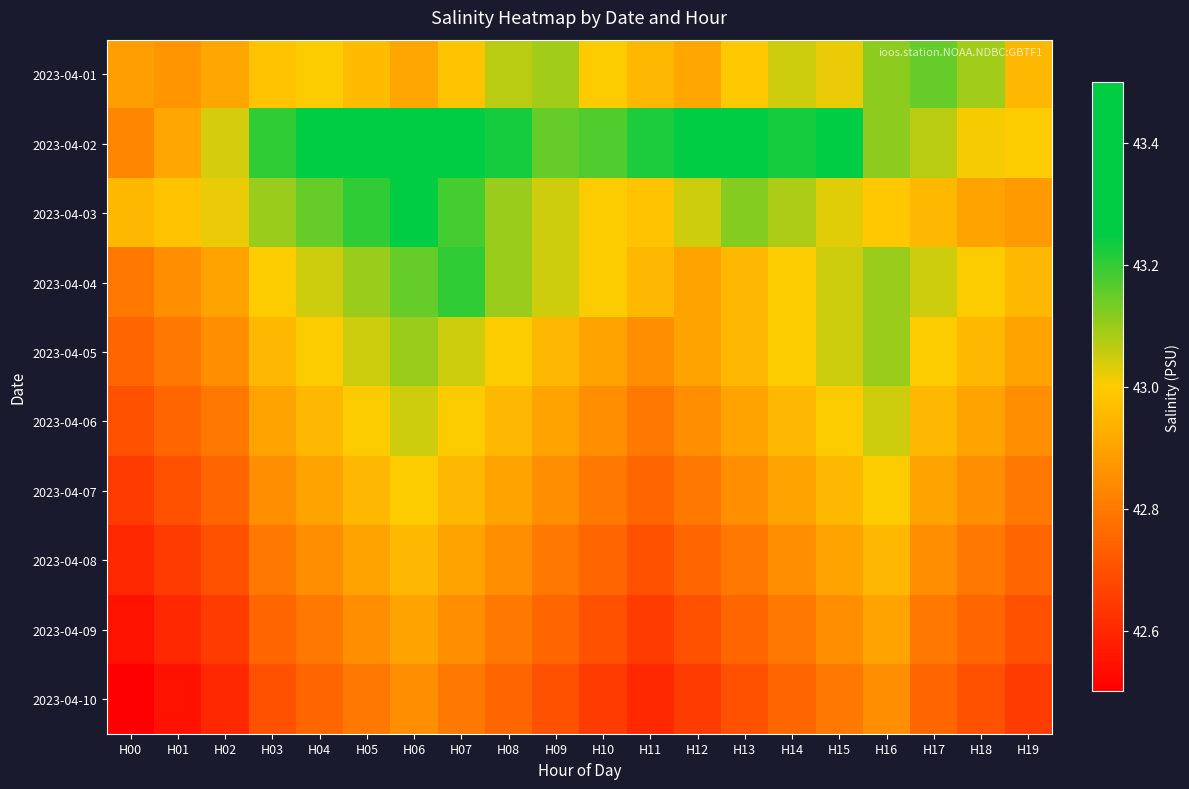

Reading left to right, list all the values displayed in this chart.

2023-04-01: H00=42.9	H01=42.9	H02=42.9	H03=43.0	H04=43.0	H05=43.0	H06=42.9	H07=43.0	H08=43.1	H09=43.1	H10=43.0	H11=43.0	H12=42.9	H13=43.0	H14=43.0	H15=43.0	H16=43.1	H17=43.1	H18=43.1	H19=43.0
2023-04-02: H00=42.8	H01=42.9	H02=43.0	H03=43.2	H04=43.3	H05=43.4	H06=43.4	H07=43.4	H08=43.2	H09=43.1	H10=43.2	H11=43.2	H12=43.3	H13=43.3	H14=43.2	H15=43.2	H16=43.1	H17=43.1	H18=43.0	H19=43.0
2023-04-03: H00=43.0	H01=43.0	H02=43.0	H03=43.1	H04=43.1	H05=43.2	H06=43.2	H07=43.2	H08=43.1	H09=43.0	H10=43.0	H11=43.0	H12=43.0	H13=43.1	H14=43.1	H15=43.0	H16=43.0	H17=43.0	H18=42.9	H19=42.9
2023-04-04: H00=42.8	H01=42.9	H02=42.9	H03=43.0	H04=43.0	H05=43.1	H06=43.1	H07=43.2	H08=43.1	H09=43.0	H10=43.0	H11=43.0	H12=42.9	H13=43.0	H14=43.0	H15=43.0	H16=43.1	H17=43.0	H18=43.0	H19=43.0
2023-04-05: H00=42.8	H01=42.8	H02=42.9	H03=43.0	H04=43.0	H05=43.0	H06=43.1	H07=43.0	H08=43.0	H09=43.0	H10=42.9	H11=42.9	H12=42.9	H13=43.0	H14=43.0	H15=43.0	H16=43.1	H17=43.0	H18=43.0	H19=42.9
2023-04-06: H00=42.7	H01=42.8	H02=42.8	H03=42.9	H04=43.0	H05=43.0	H06=43.0	H07=43.0	H08=43.0	H09=42.9	H10=42.9	H11=42.8	H12=42.9	H13=42.9	H14=43.0	H15=43.0	H16=43.0	H17=43.0	H18=42.9	H19=42.9
2023-04-07: H00=42.6	H01=42.7	H02=42.8	H03=42.9	H04=42.9	H05=43.0	H06=43.0	H07=43.0	H08=42.9	H09=42.9	H10=42.8	H11=42.8	H12=42.8	H13=42.9	H14=42.9	H15=43.0	H16=43.0	H17=42.9	H18=42.9	H19=42.8
2023-04-08: H00=42.6	H01=42.6	H02=42.7	H03=42.8	H04=42.9	H05=42.9	H06=43.0	H07=42.9	H08=42.9	H09=42.8	H10=42.8	H11=42.7	H12=42.8	H13=42.8	H14=42.9	H15=42.9	H16=43.0	H17=42.9	H18=42.8	H19=42.8
2023-04-09: H00=42.5	H01=42.6	H02=42.6	H03=42.8	H04=42.8	H05=42.9	H06=42.9	H07=42.9	H08=42.8	H09=42.8	H10=42.7	H11=42.6	H12=42.7	H13=42.8	H14=42.8	H15=42.9	H16=42.9	H17=42.8	H18=42.8	H19=42.7
2023-04-10: H00=42.5	H01=42.5	H02=42.6	H03=42.7	H04=42.8	H05=42.8	H06=42.9	H07=42.8	H08=42.8	H09=42.7	H10=42.6	H11=42.6	H12=42.6	H13=42.7	H14=42.8	H15=42.8	H16=42.9	H17=42.8	H18=42.7	H19=42.6